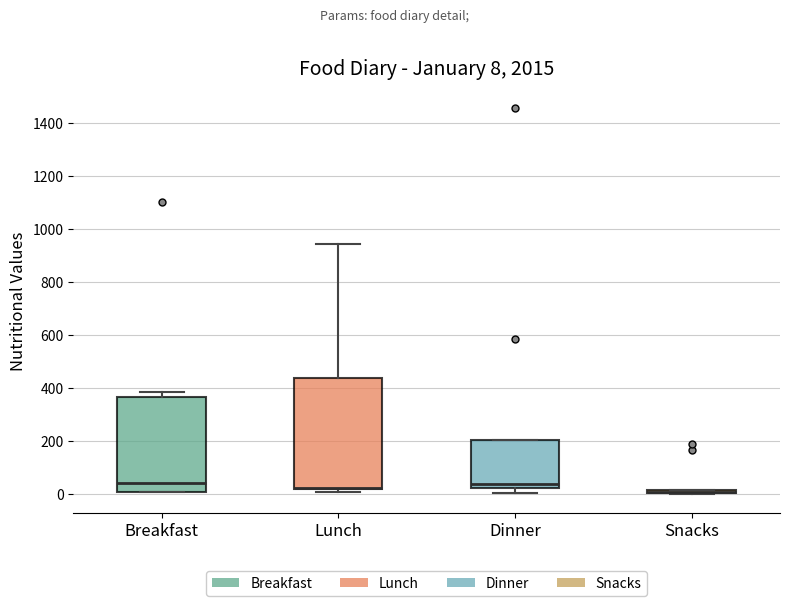

Comparing the boxes themselves (not the whiskers), which one is the tallest?

Lunch